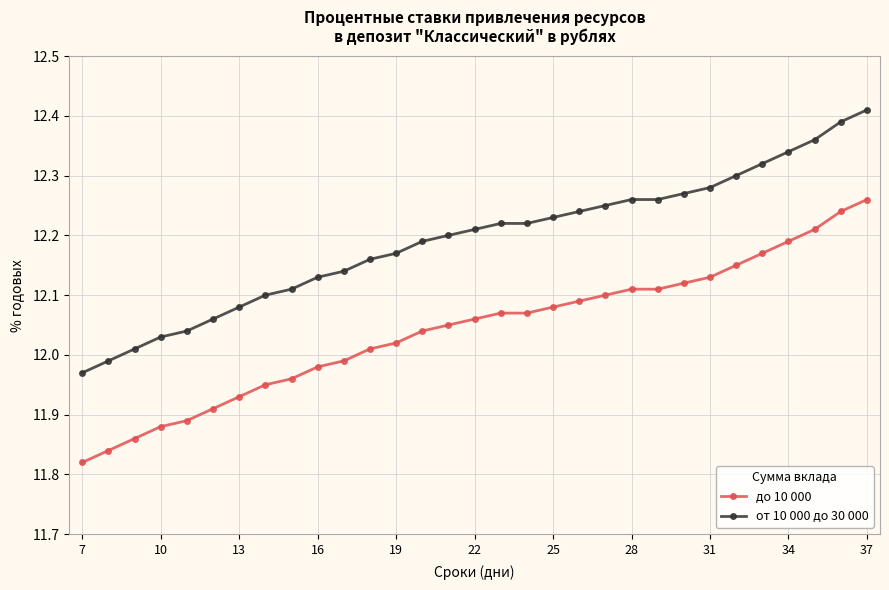

At how many categories does at least one series exceed 11?

31